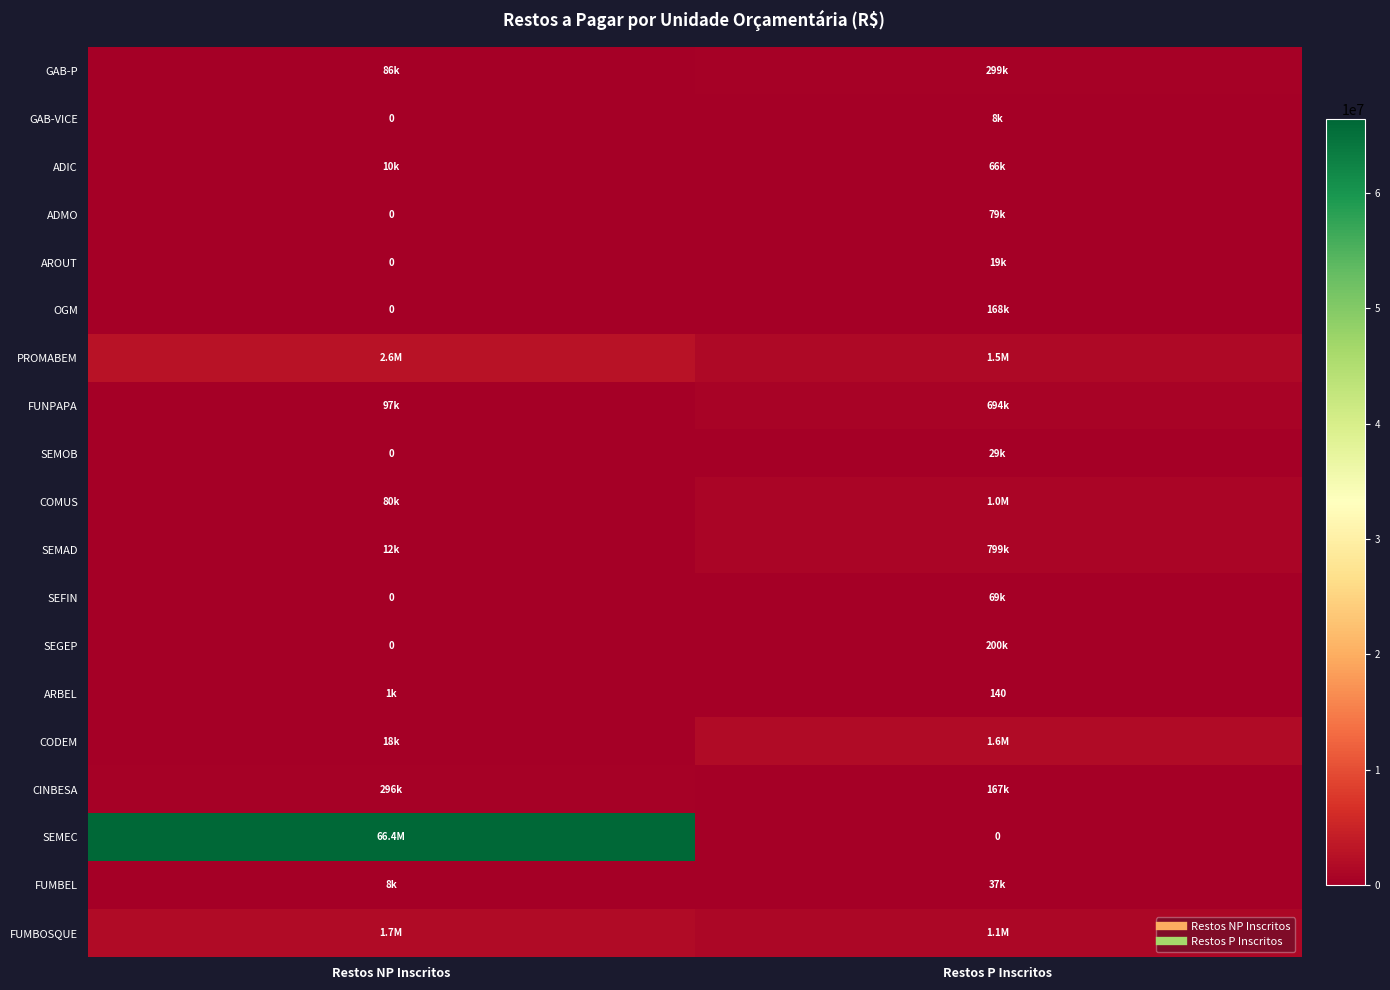

What is the difference between the maximum and minimum values in the SEMAD series?

787055.1